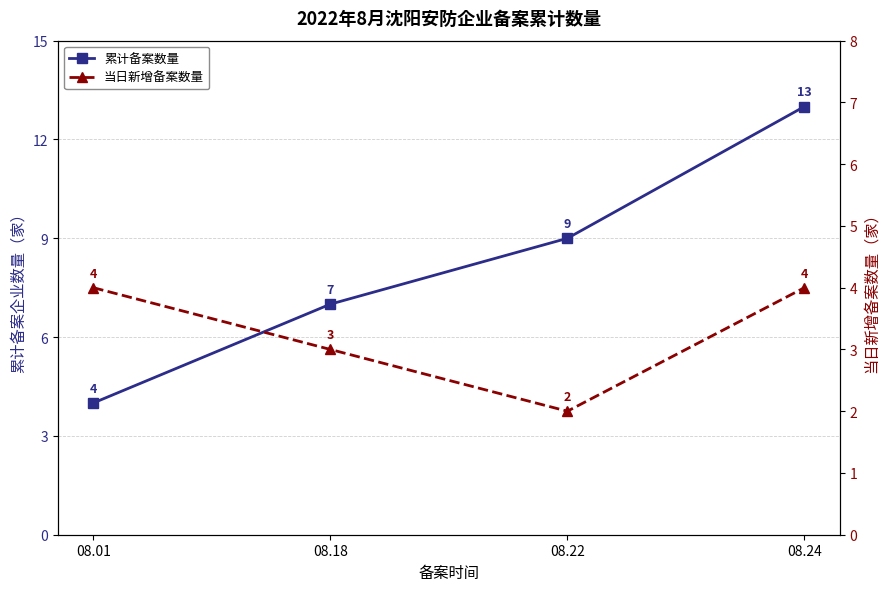

Is it true that 当日新增备案数量 equals 2 at 08.22?

True